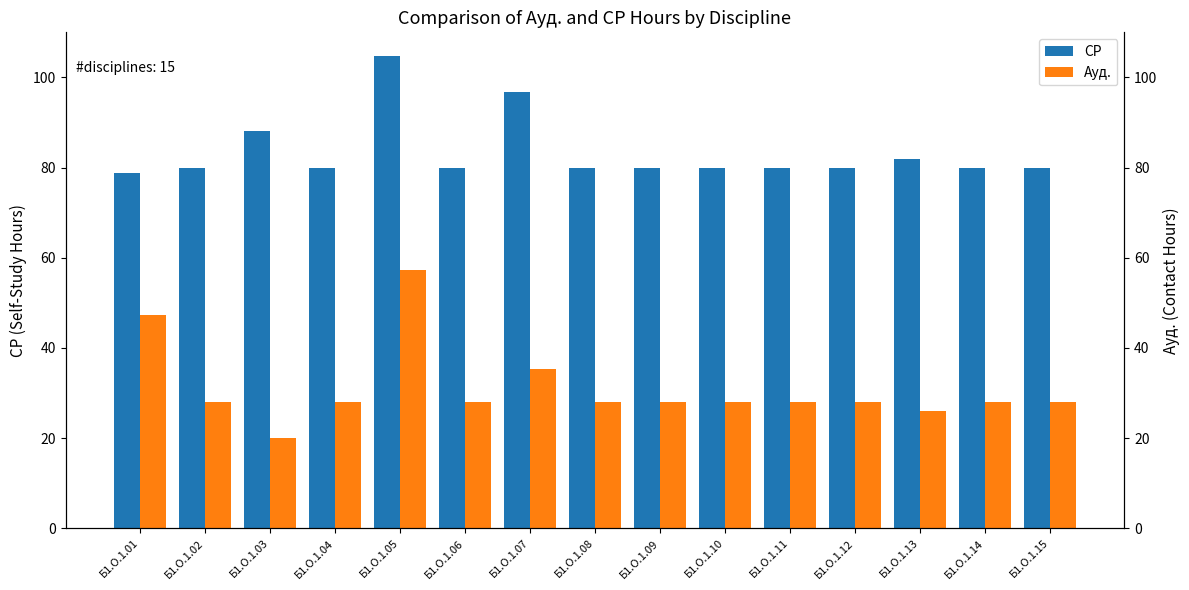

Reading left to right, transcribe all the data shown in this chart.

СР: Б1.О.1.01=78.8	Б1.О.1.02=80.0	Б1.О.1.03=88.0	Б1.О.1.04=80.0	Б1.О.1.05=104.8	Б1.О.1.06=80.0	Б1.О.1.07=96.8	Б1.О.1.08=80.0	Б1.О.1.09=80.0	Б1.О.1.10=80.0	Б1.О.1.11=80.0	Б1.О.1.12=80.0	Б1.О.1.13=82.0	Б1.О.1.14=80.0	Б1.О.1.15=80.0
Ауд.: Б1.О.1.01=47.2	Б1.О.1.02=28.0	Б1.О.1.03=20.0	Б1.О.1.04=28.0	Б1.О.1.05=57.2	Б1.О.1.06=28.0	Б1.О.1.07=35.2	Б1.О.1.08=28.0	Б1.О.1.09=28.0	Б1.О.1.10=28.0	Б1.О.1.11=28.0	Б1.О.1.12=28.0	Б1.О.1.13=26.0	Б1.О.1.14=28.0	Б1.О.1.15=28.0